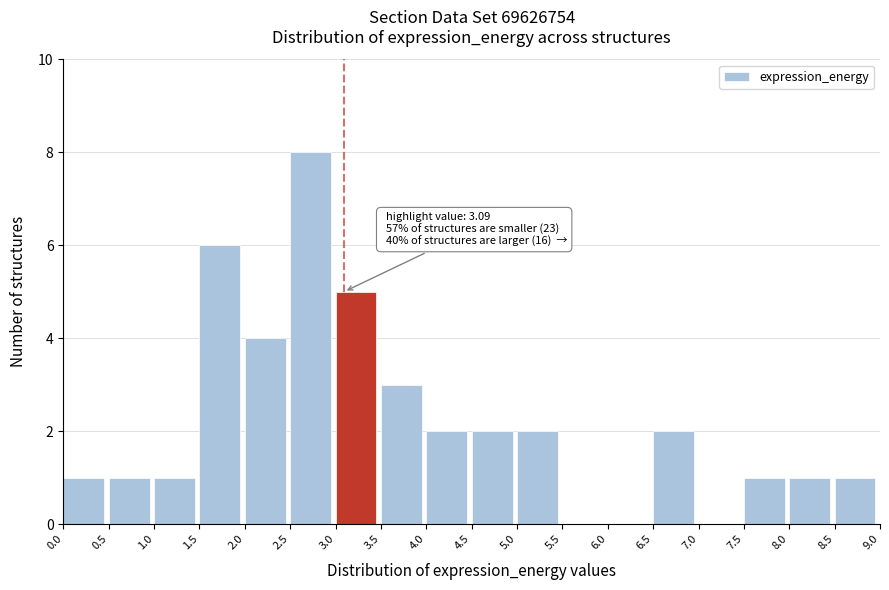

Which range on the x-axis has the tallest bar?

2.5 to 3.0